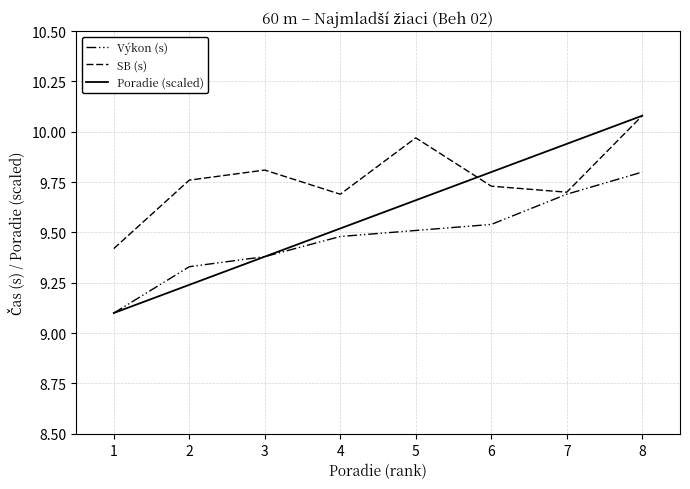

Reading left to right, what are all the values shown in this chart?

Výkon (s): 9.1	9.3	9.4	9.5	9.5	9.5	9.7	9.8
SB (s): 9.4	9.8	9.8	9.7	10.0	9.7	9.7	10.1
Poradie (scaled): 9.1	9.2	9.4	9.5	9.7	9.8	9.9	10.1